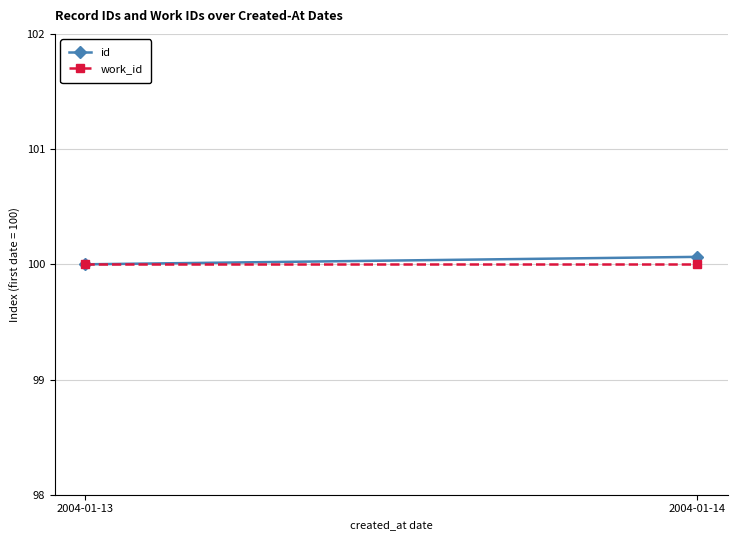

Reading right to left, extract all data points from this chart.

id: 100.1	100.0
work_id: 100.0	100.0